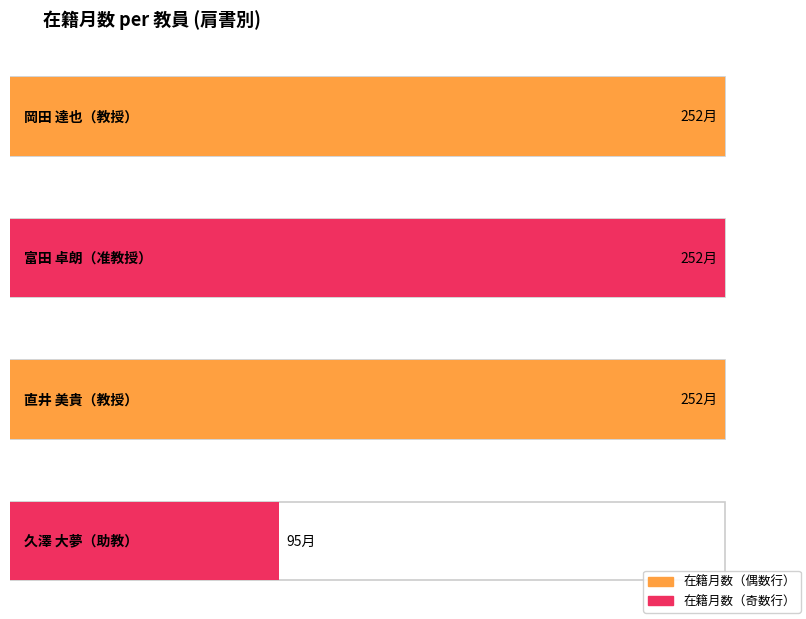

Between 准教授 and 教授, which is larger?

准教授